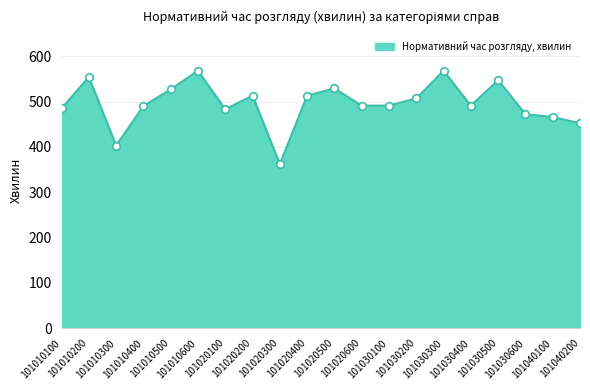

What is the change in value from 101020500 to 101030600?

-57